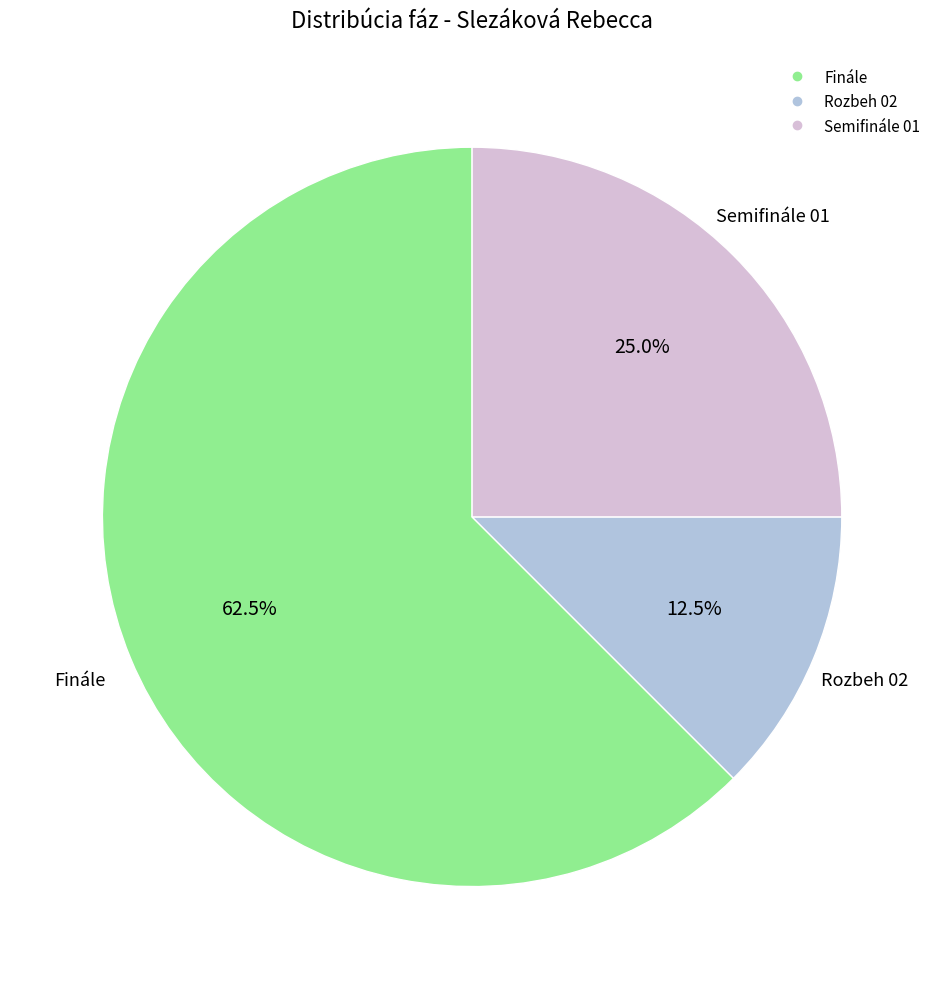

What is the largest slice in the pie chart?

Finále